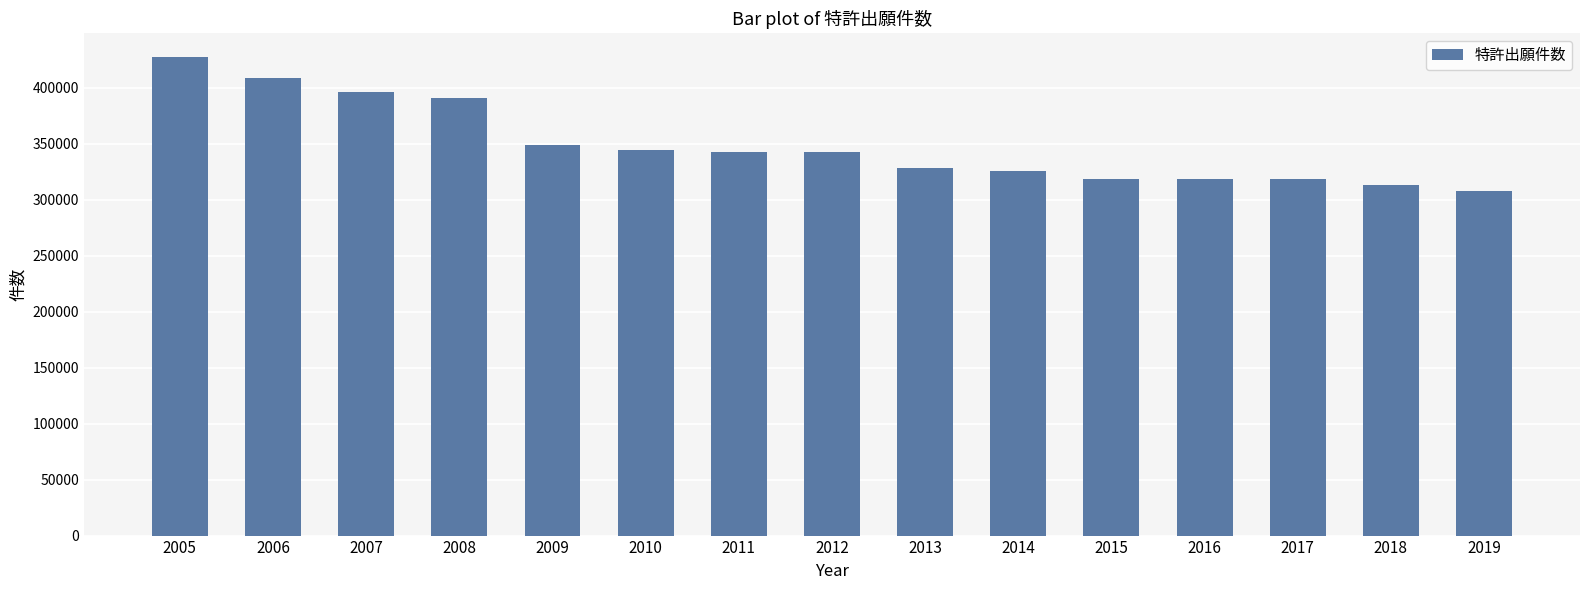

What is the value of the 6th bar from the left?

344397